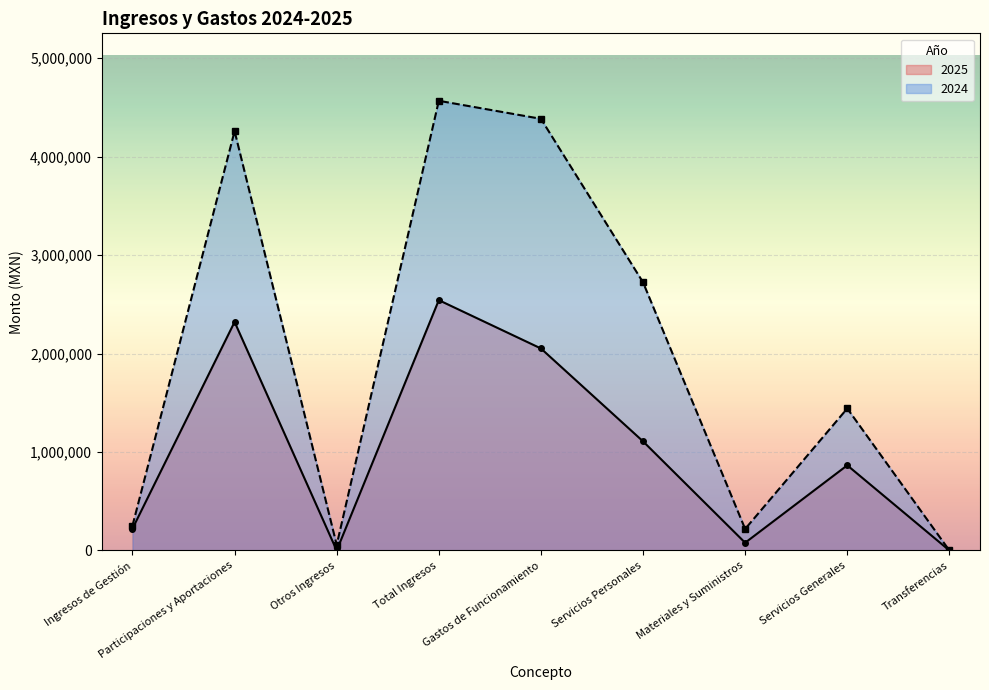

What is the value of the 2025 point at the 7th from the left?

78410.7